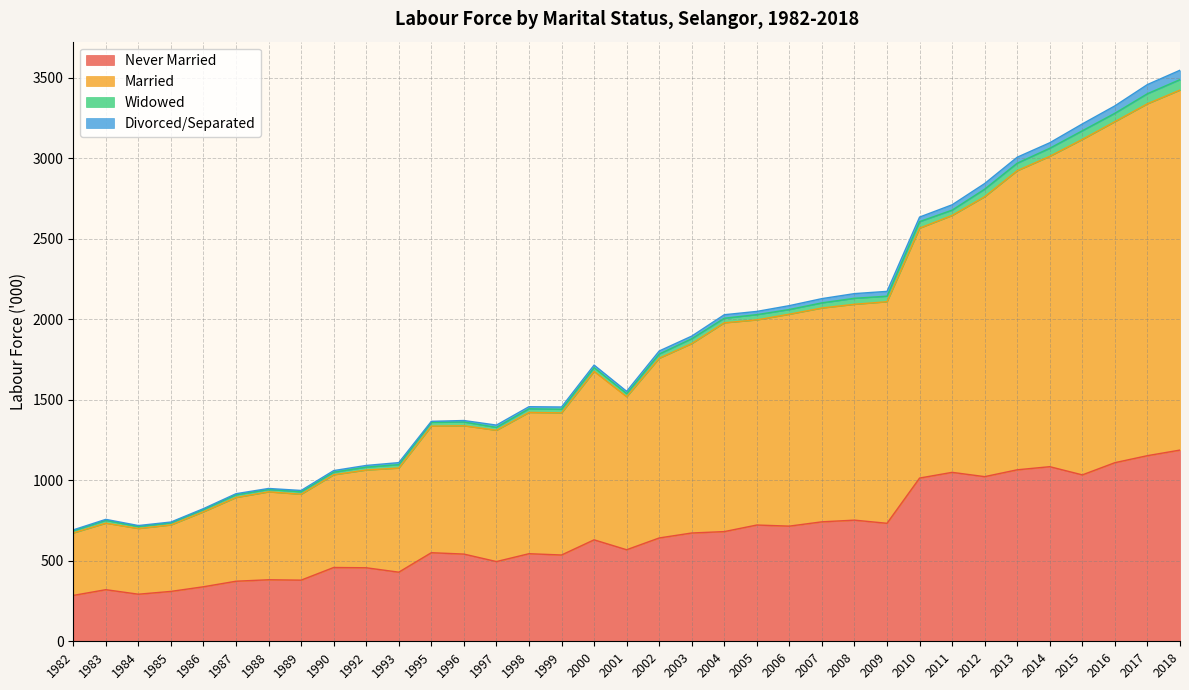

What is the total value across all series at 1986?

823.8